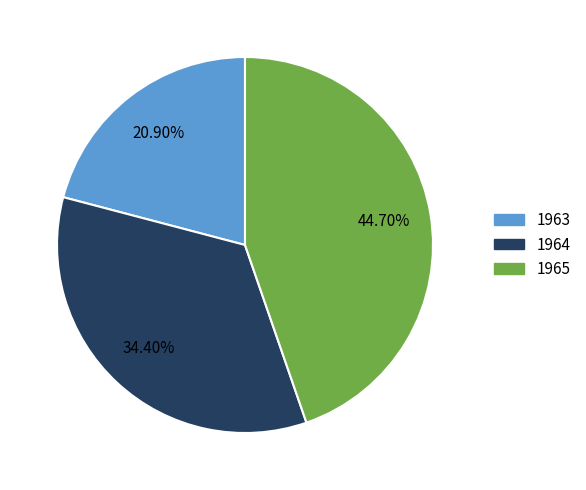

Approximately how many times larger is the value at 1965 compared to 1963?

2.1